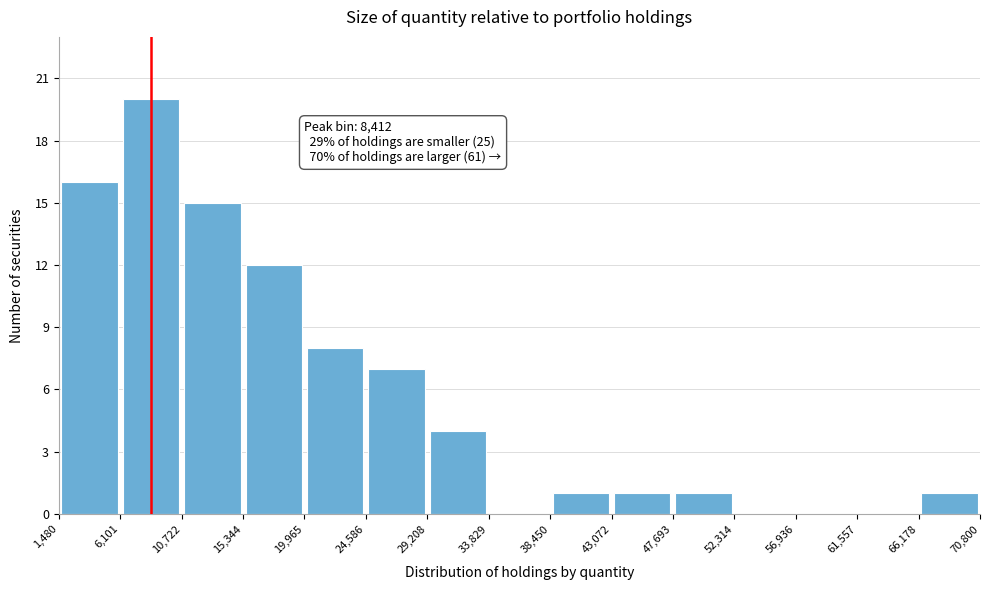

Over which range of the x-axis is the bar tallest?

6,101 to 10,722